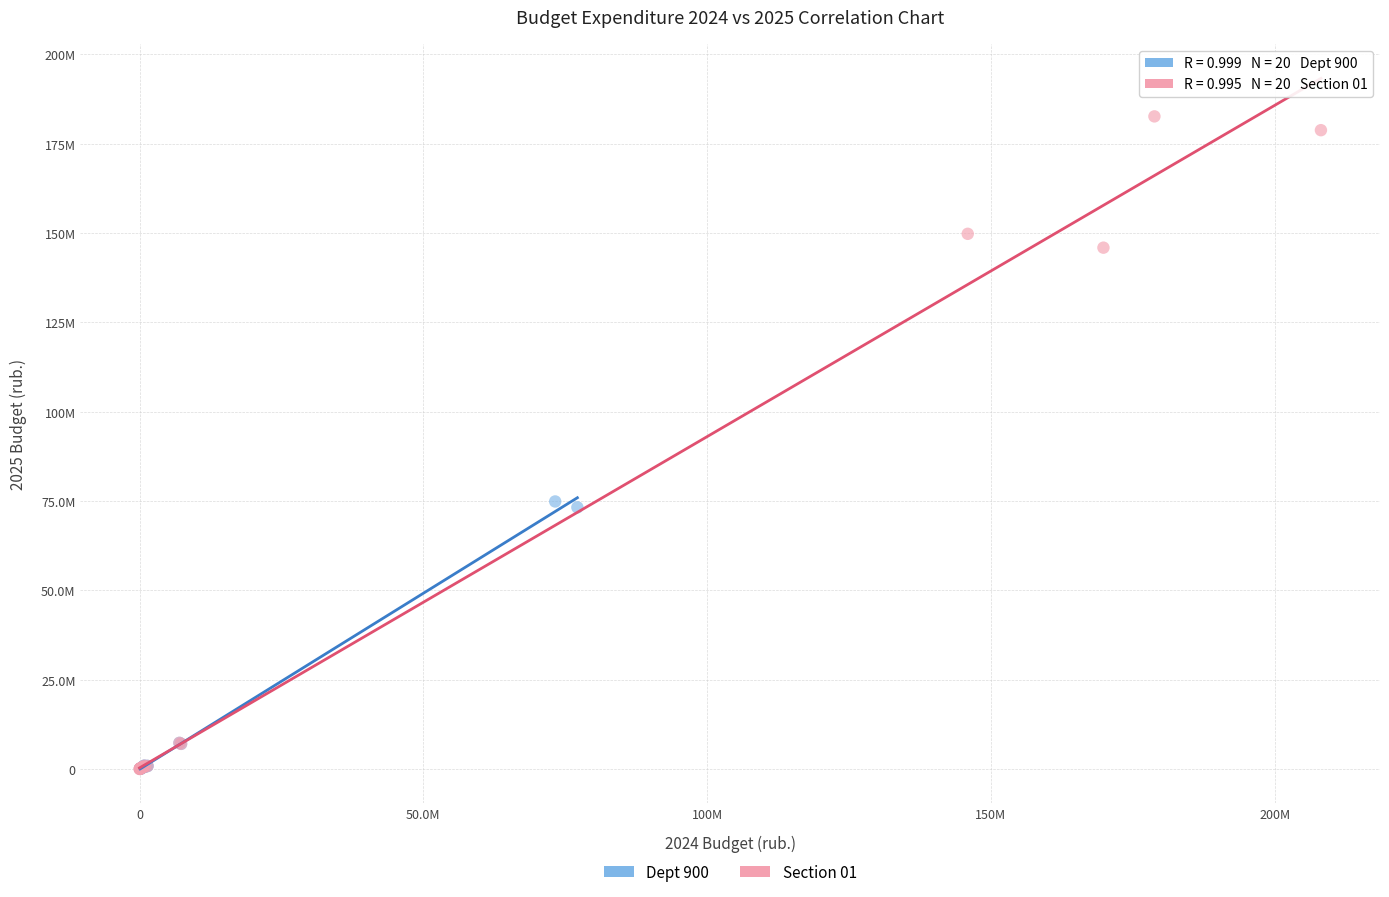

Which series has the widest spread of Y values?

Section 01